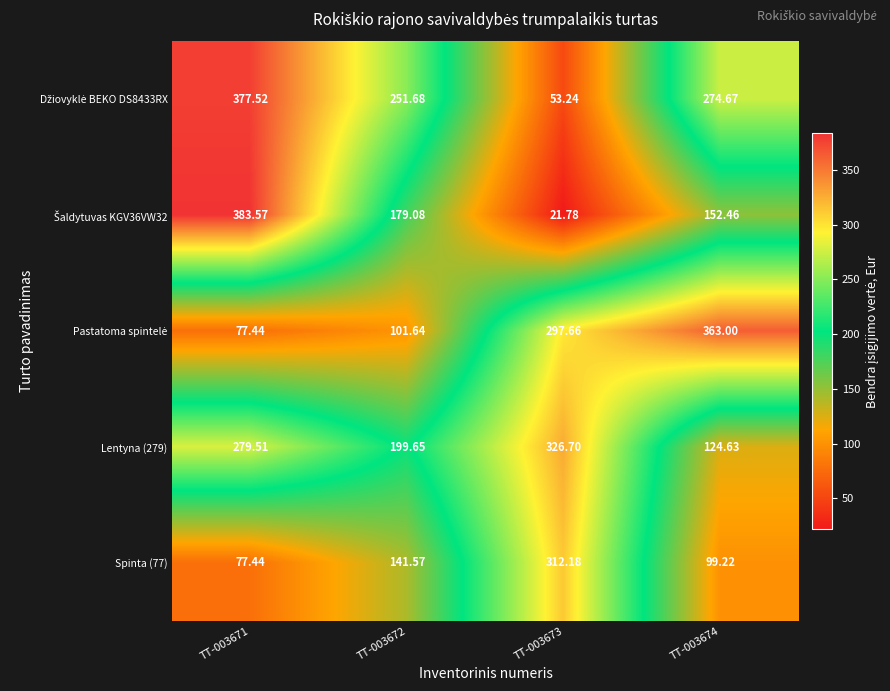

How many categories are shown in the chart?

4